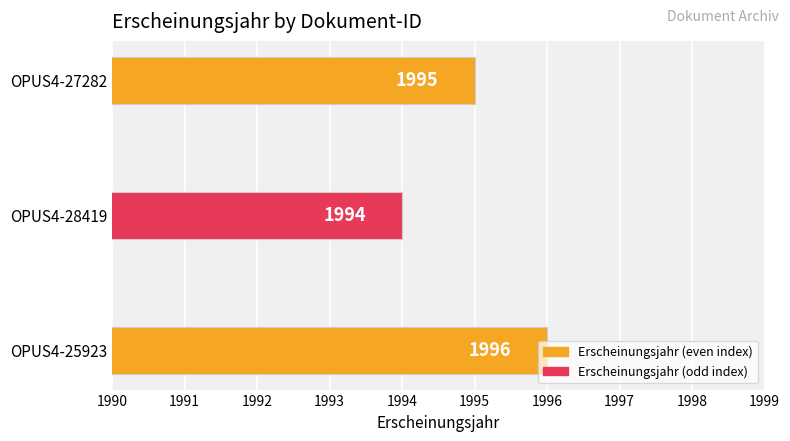

List the labels in order of value, smallest first.

OPUS4-28419, OPUS4-27282, OPUS4-25923